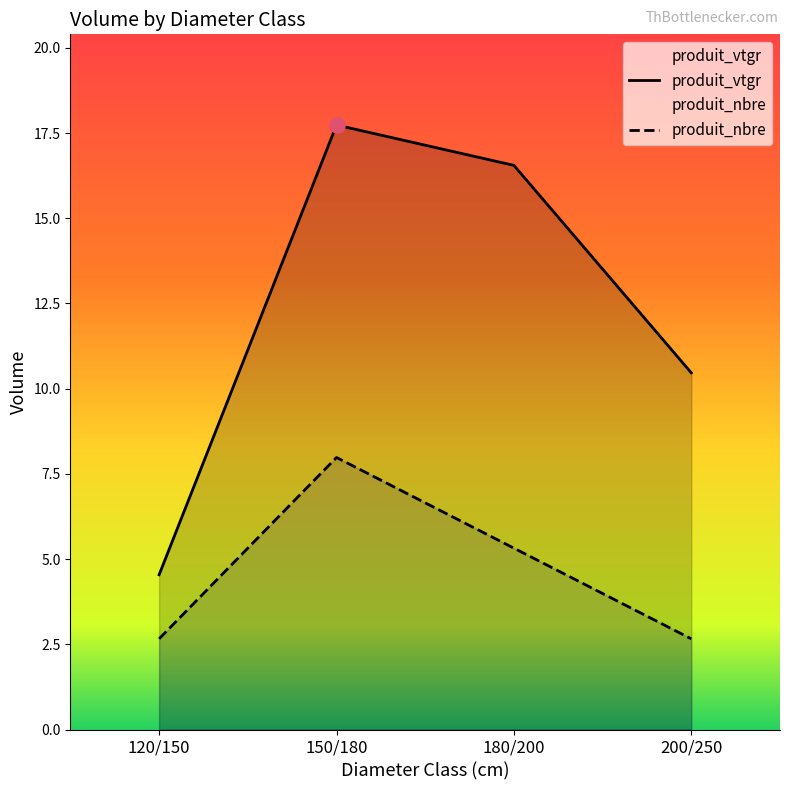

Which series contains the highest Y value?

produit_vtgr